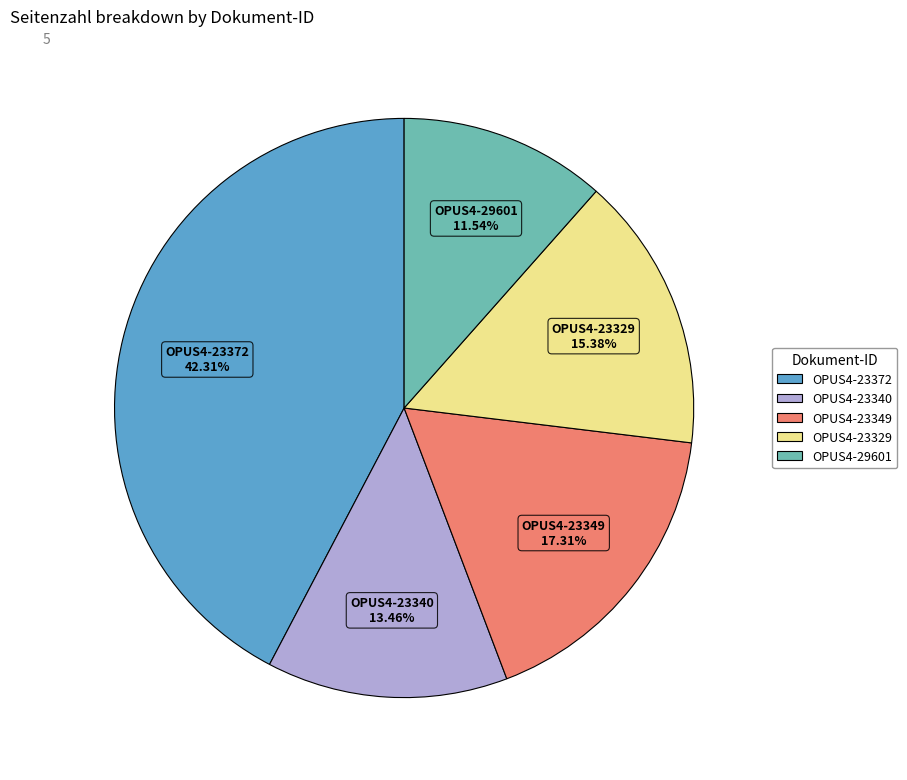

Between OPUS4-23372 and OPUS4-23340, which is larger?

OPUS4-23372